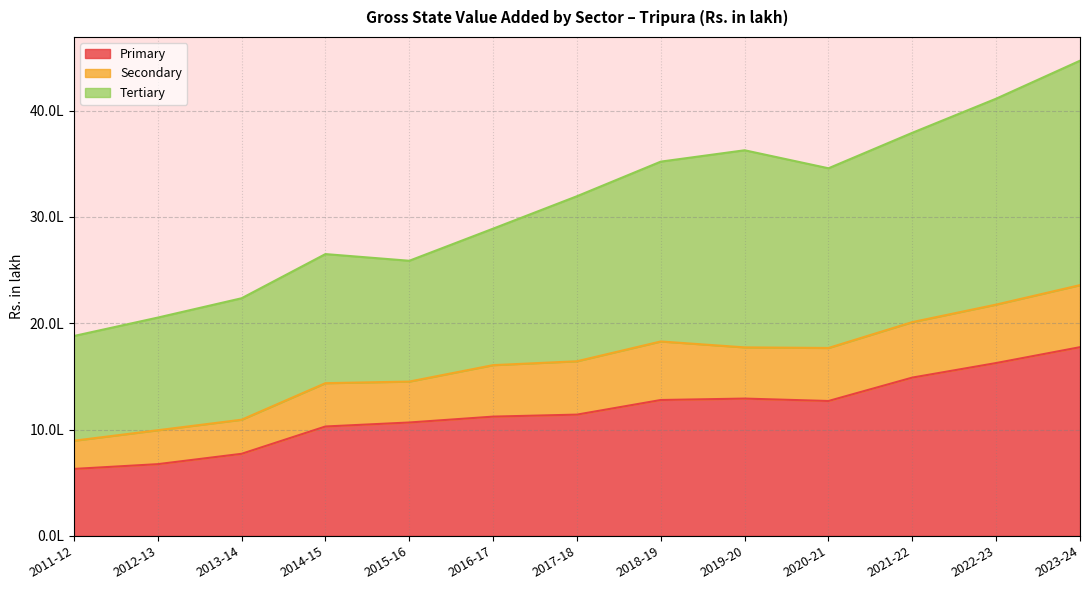

True or false: Tertiary and Primary cross at least once.

False